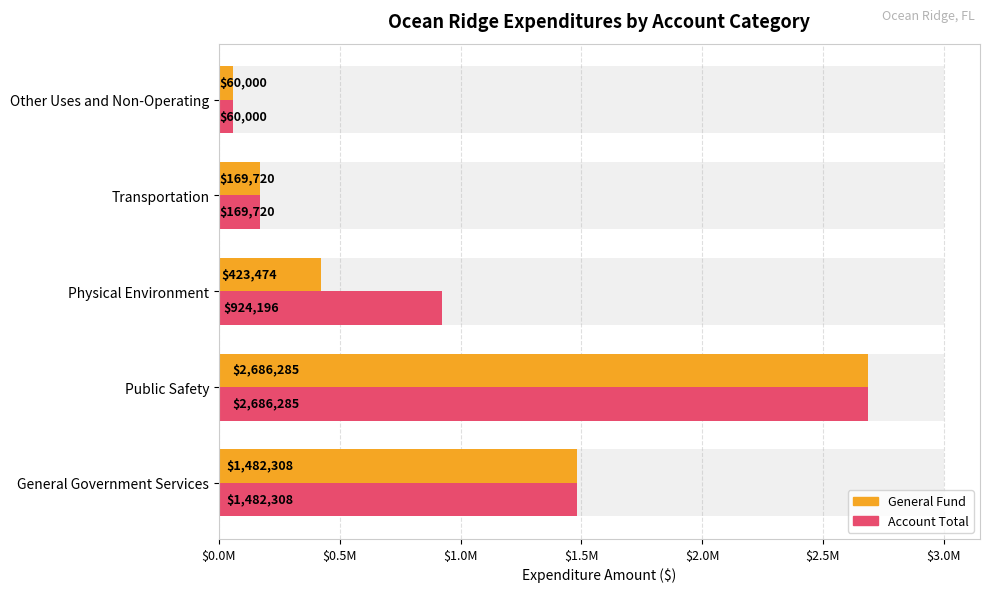

What is the smallest value displayed?

60000